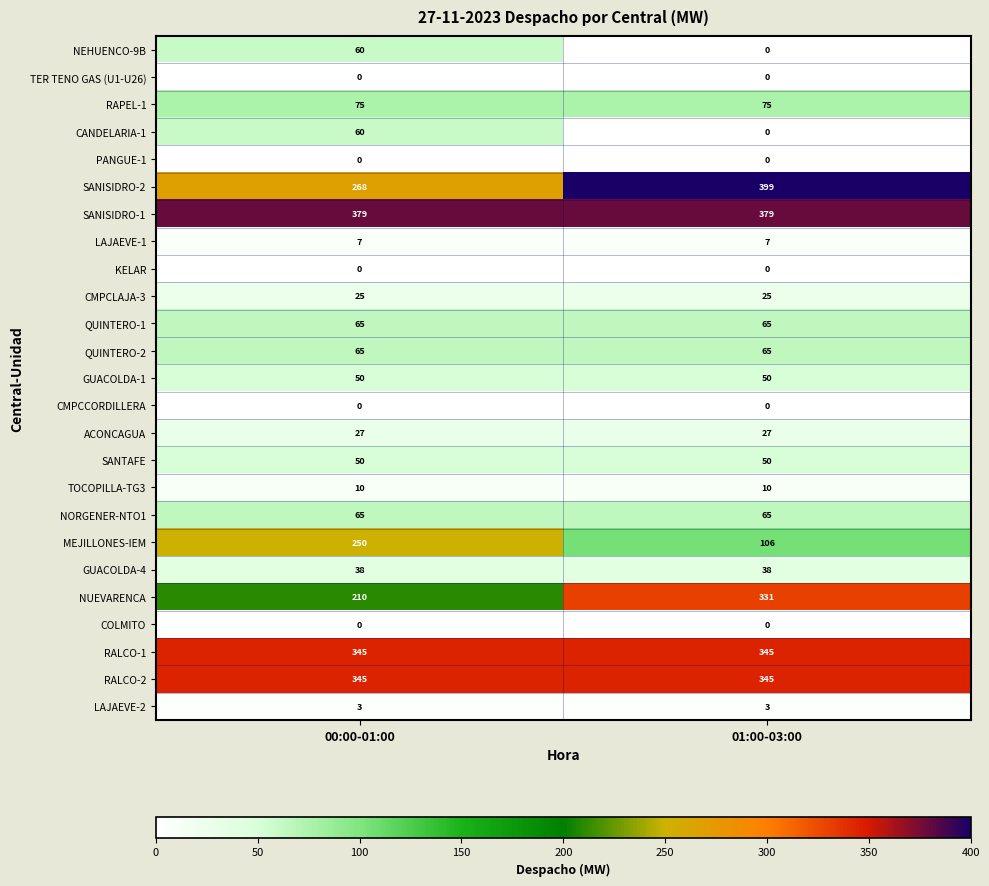

Which series changed the most between 00:00-01:00 and 01:00-03:00?

MEJILLONES-IEM